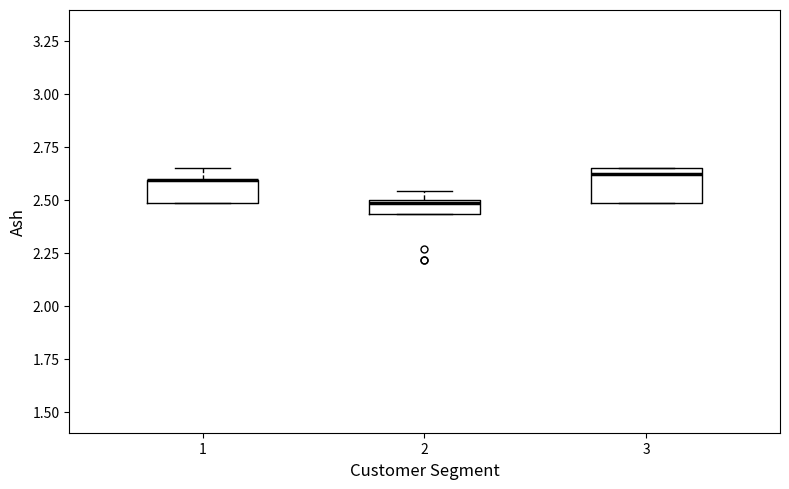

Which box is the tallest, from its lower edge to its upper edge?

3